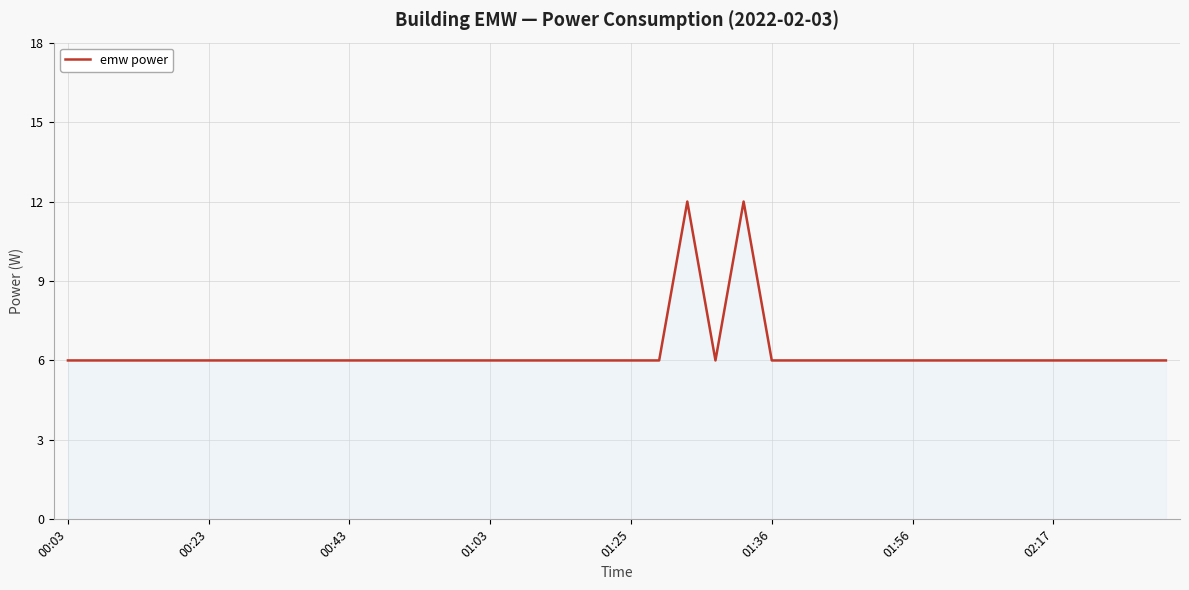

What is the difference between the maximum and minimum values?

6